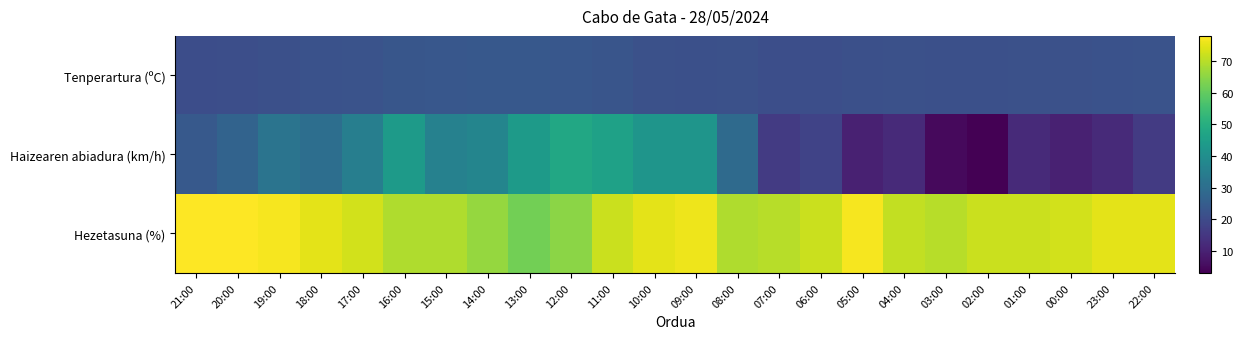

Which series changed the most between 07:00 and 04:00?

Haizearen abiadura (km/h)